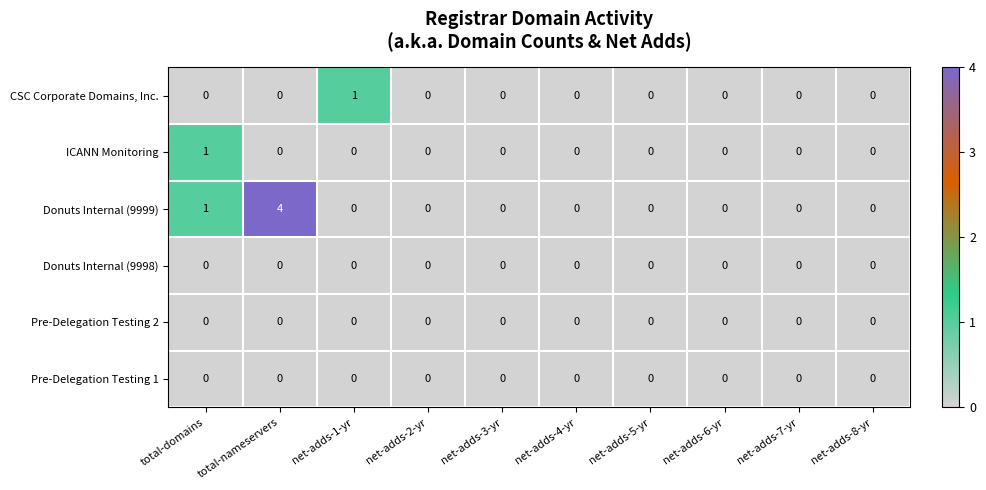

At which category is the sum across all series the highest?

total-nameservers